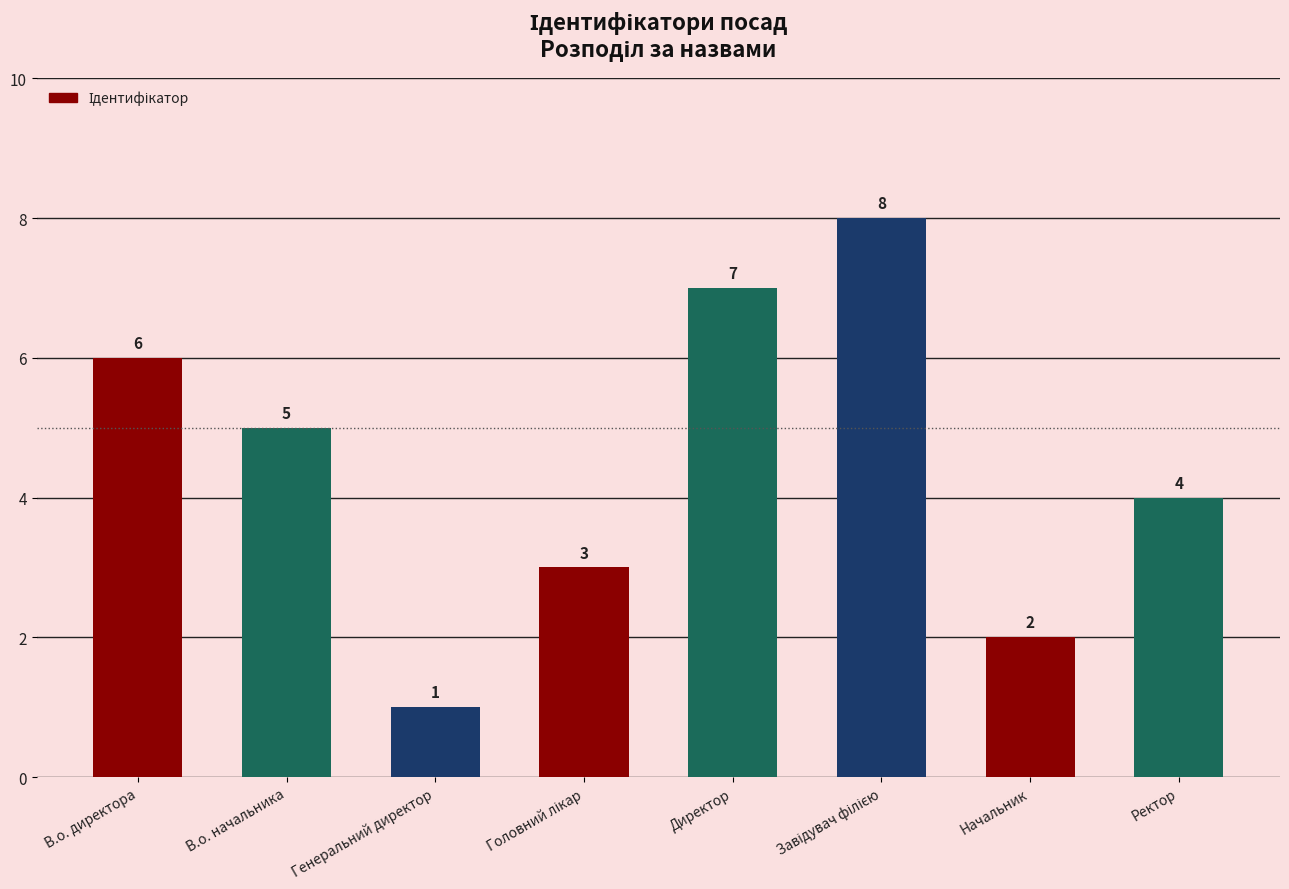

What is the label of the 1st bar from the right?

Ректор